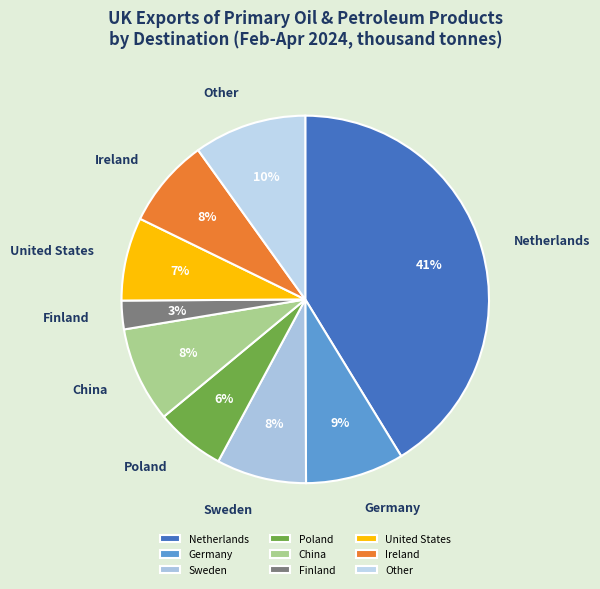

True or false: Finland accounts for 3% of the total.

True